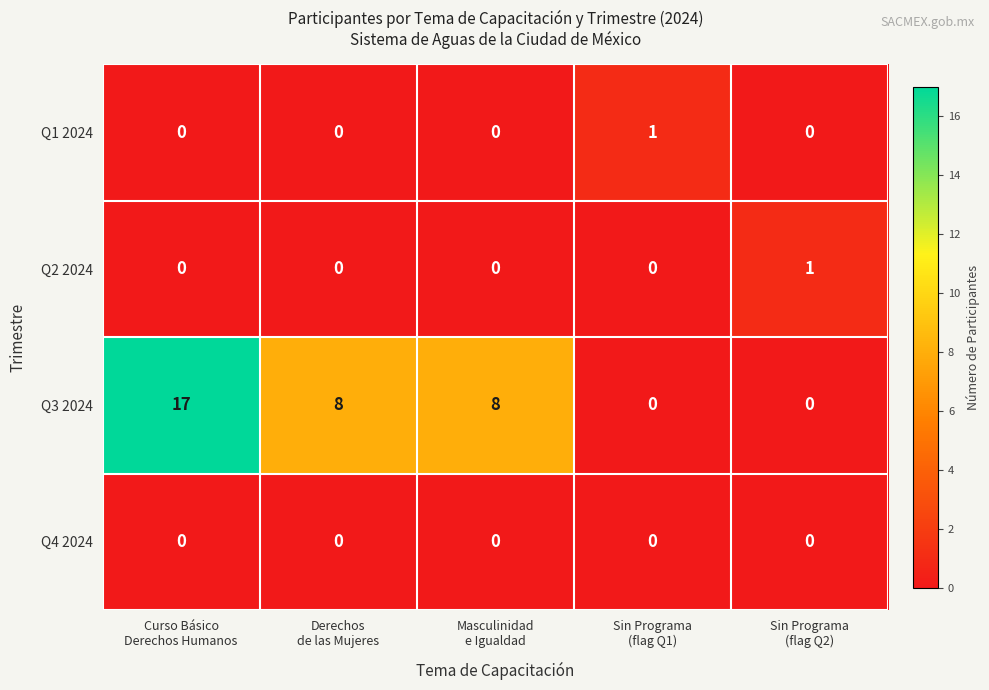

Which series has the widest spread of values?

Q3 2024